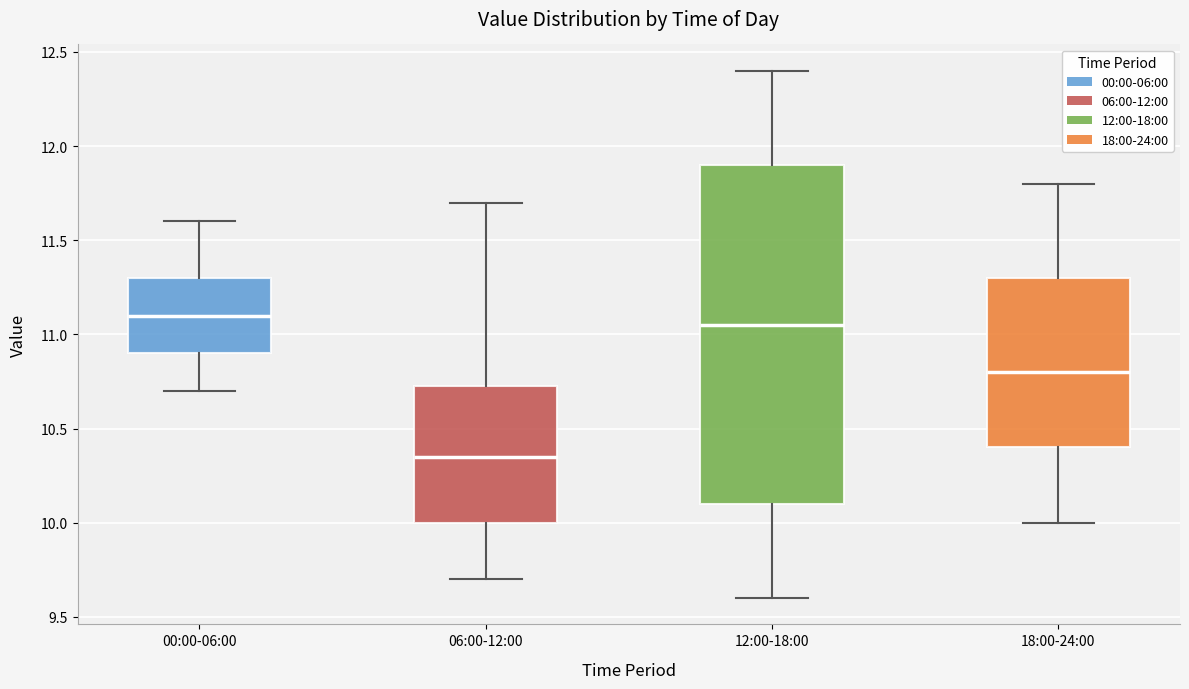

Where does the median line of the box for 18:00-24:00 sit on the y-axis? The values are not printed on the chart, so give them approximately, as read against the axis.

10.80